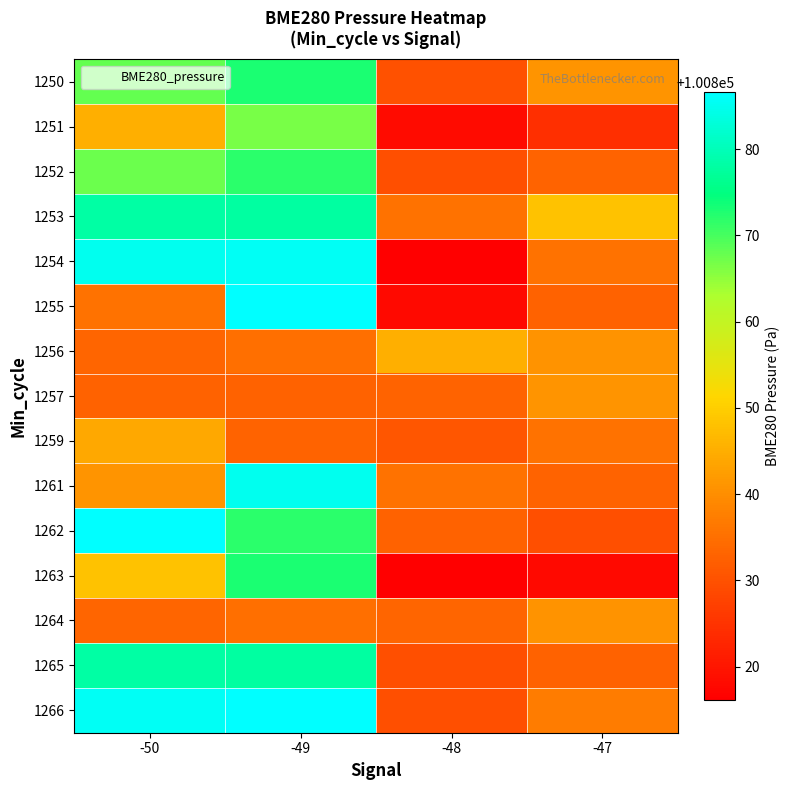

At which category is the sum across all series the highest?

-49